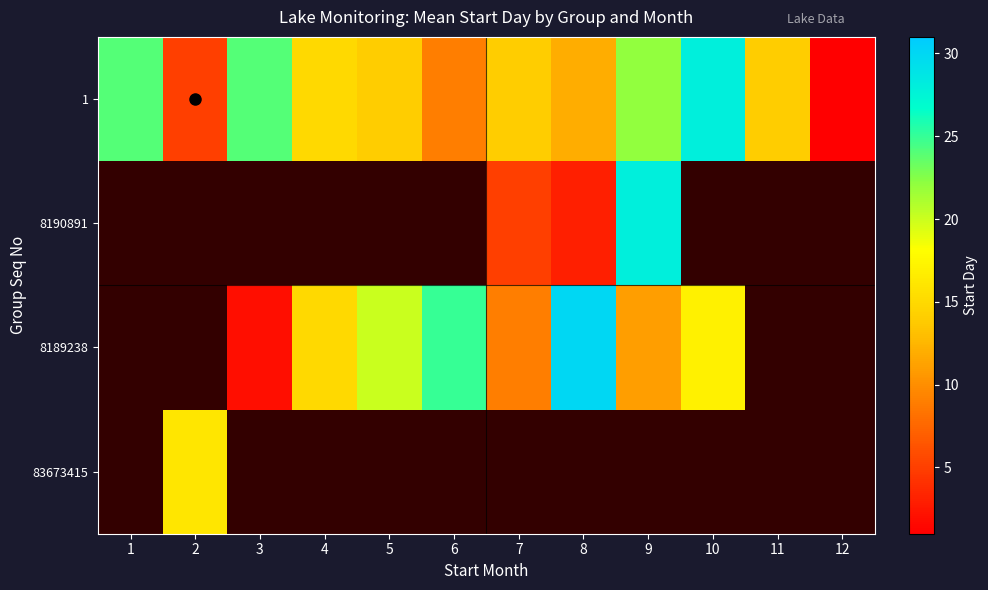

At how many categories does at least one series exceed 10?

11